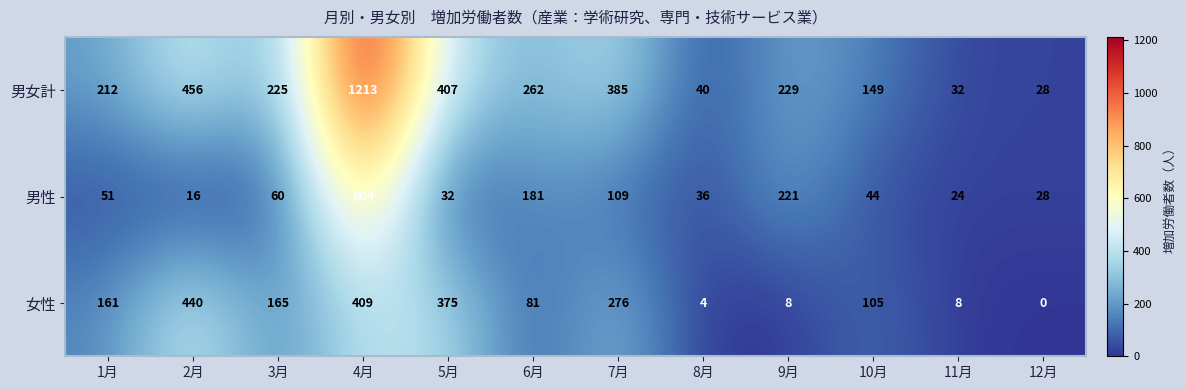

Which series has the largest total across all categories?

男女計